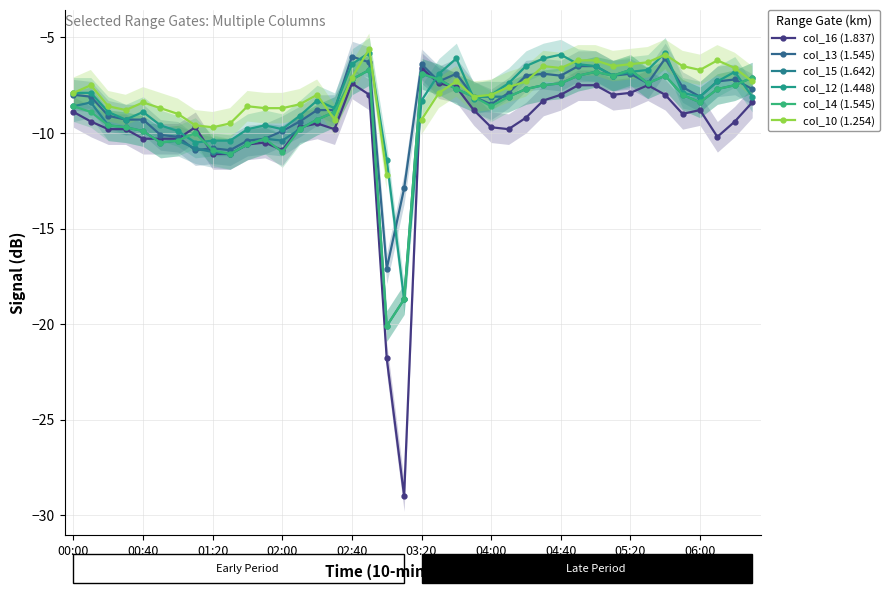

What is the spread (max minus min) of values at 13?

1.3